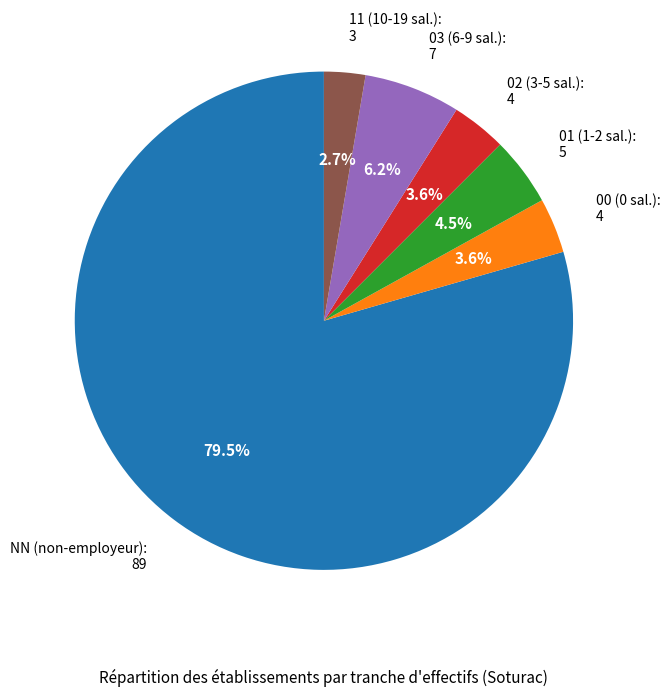

Which category accounts for the majority?

NN